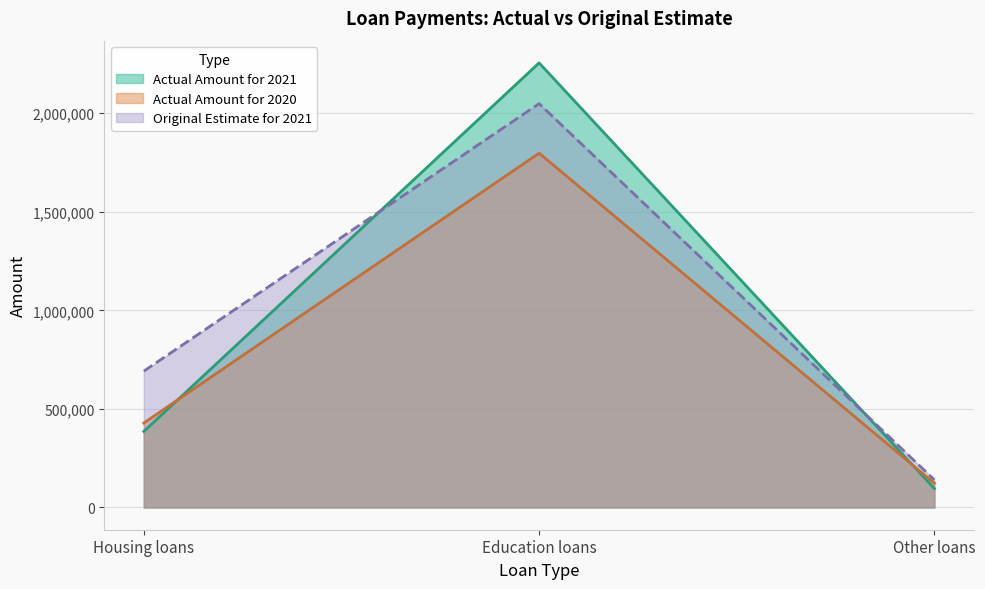

What is the greatest value displayed?

2254988